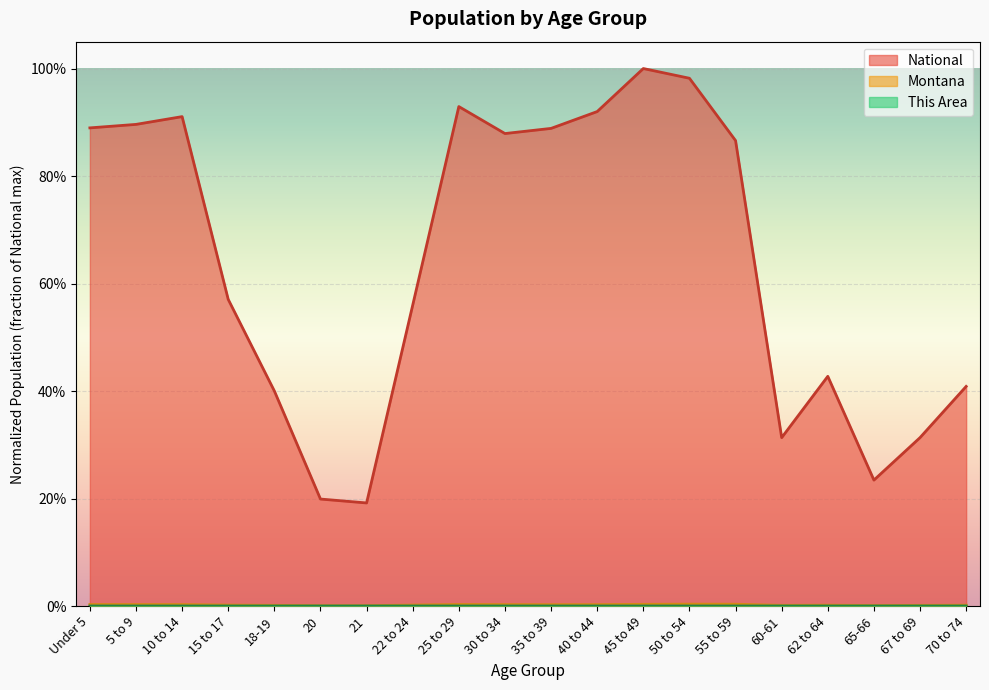

At which label does National reach its minimum?

21